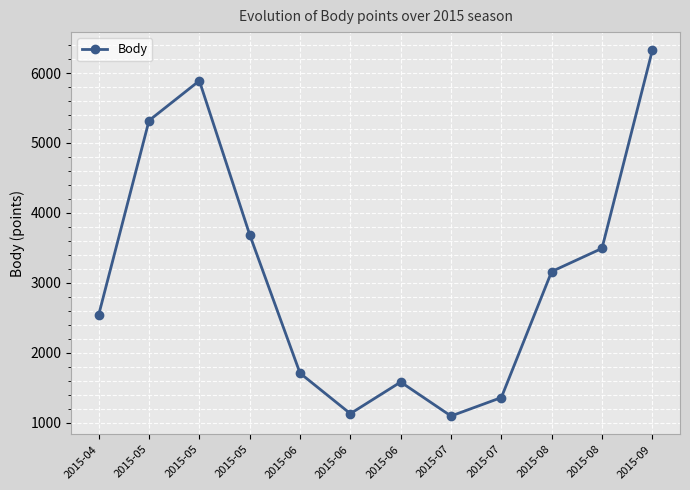

How many interior local peaks (higher than both neighbors) does the data have?

2